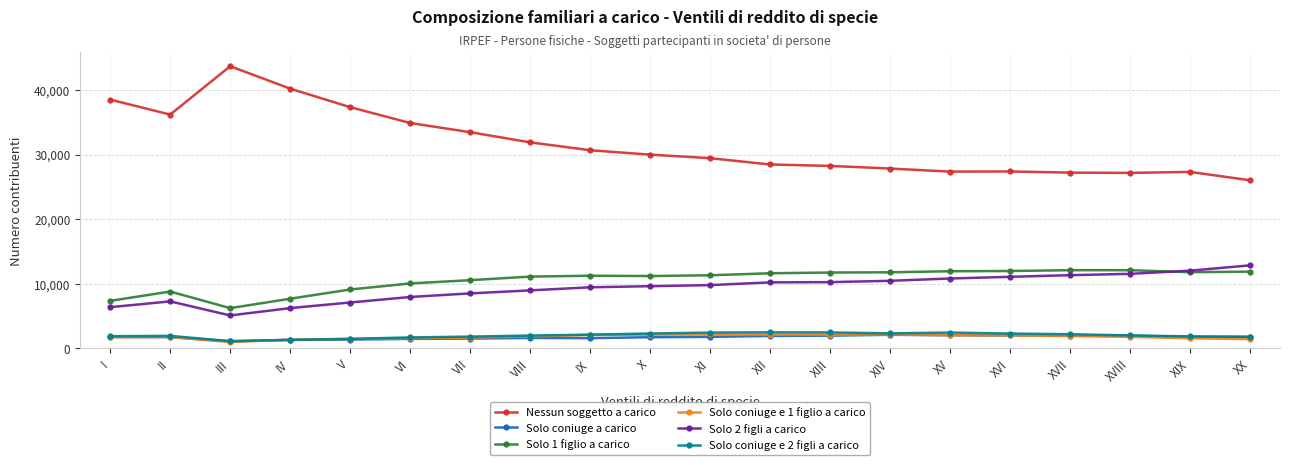

Where is the first local maximum for Nessun soggetto a carico?

III